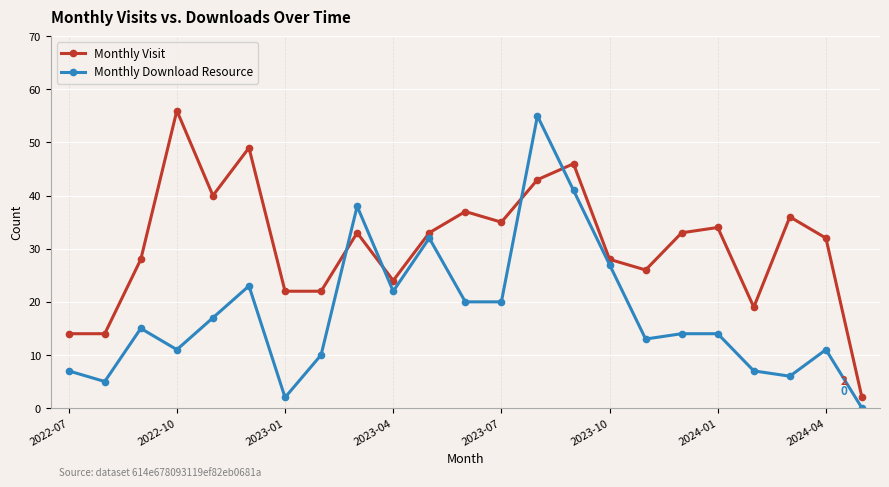

How many data points does each series have?

23